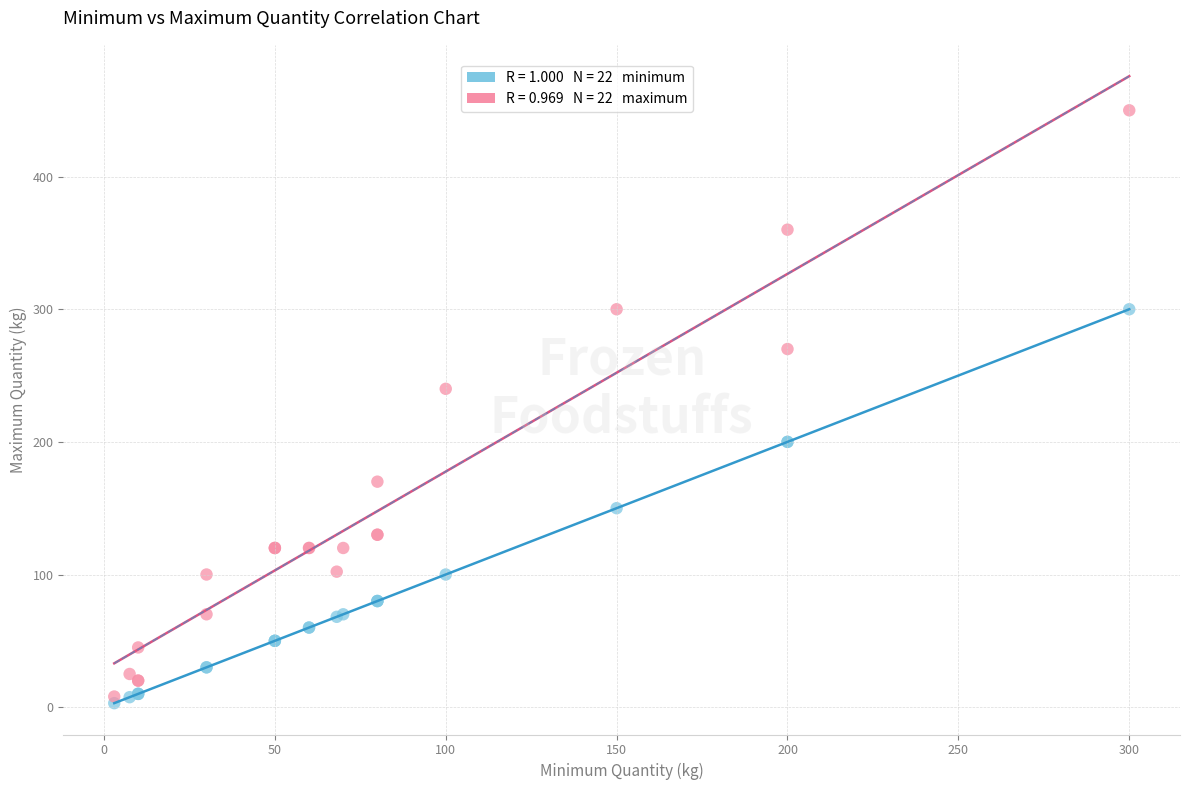

Across all series, what Y value is closest to 226?

240.0